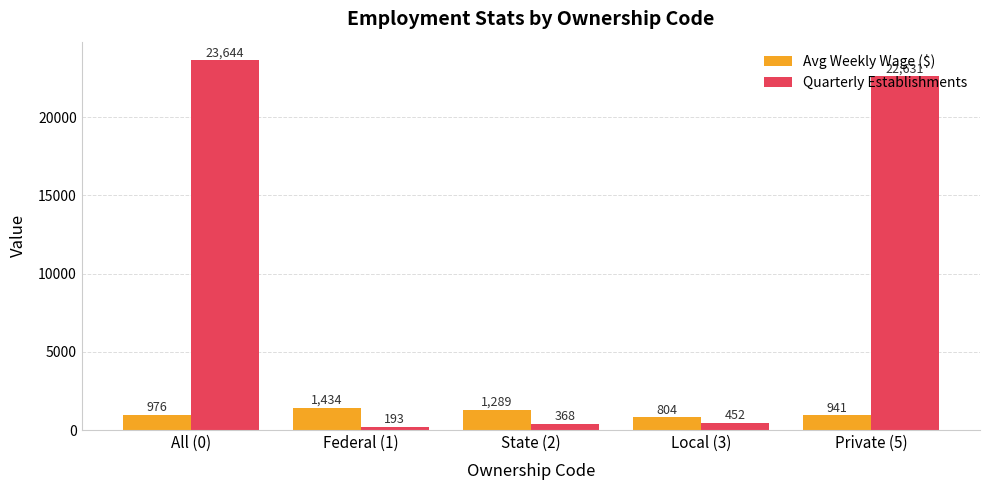

Between Federal (1) and Private (5), which series saw the biggest shift?

Quarterly Establishments